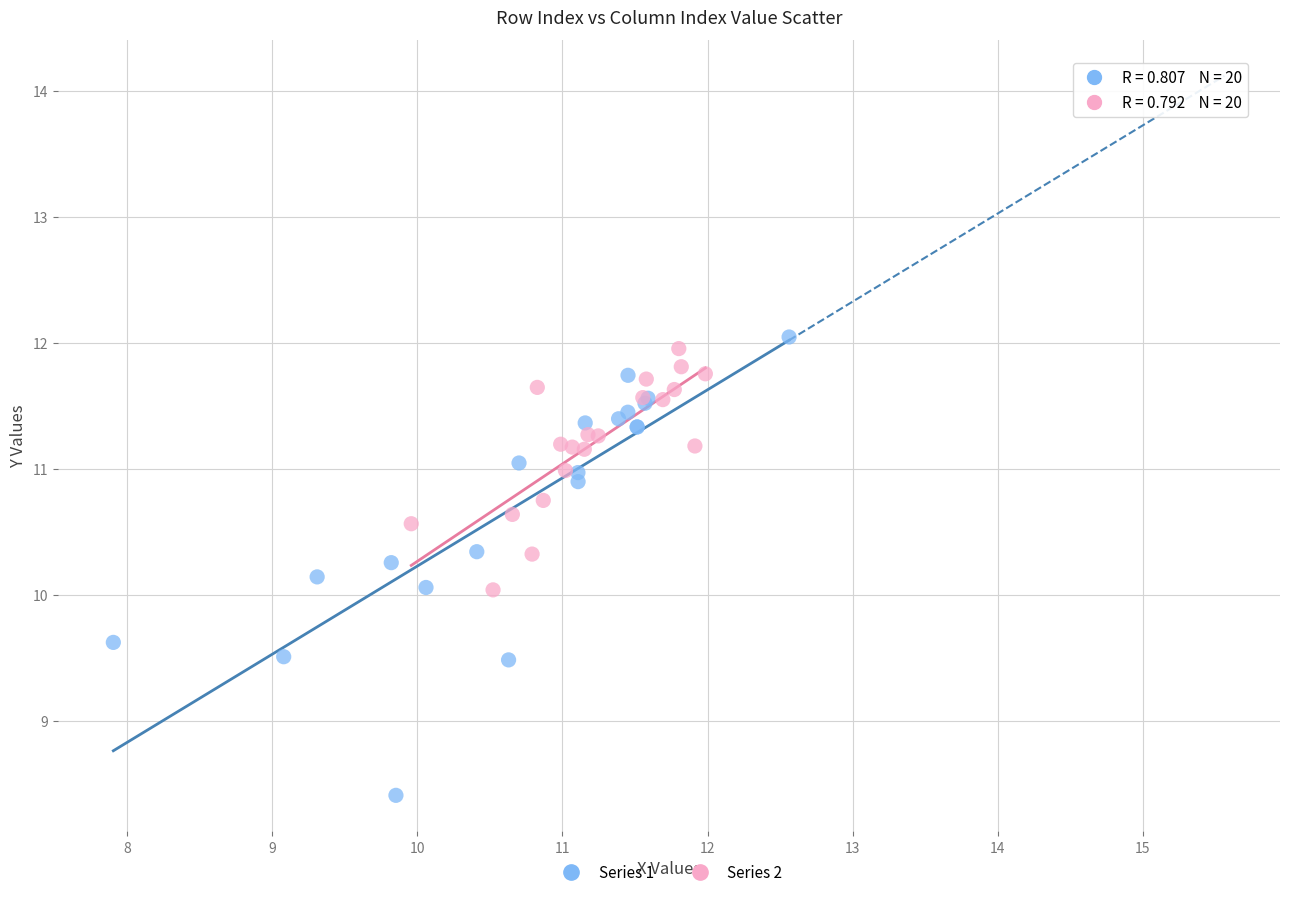

Which series has the widest spread of Y values?

Series 1